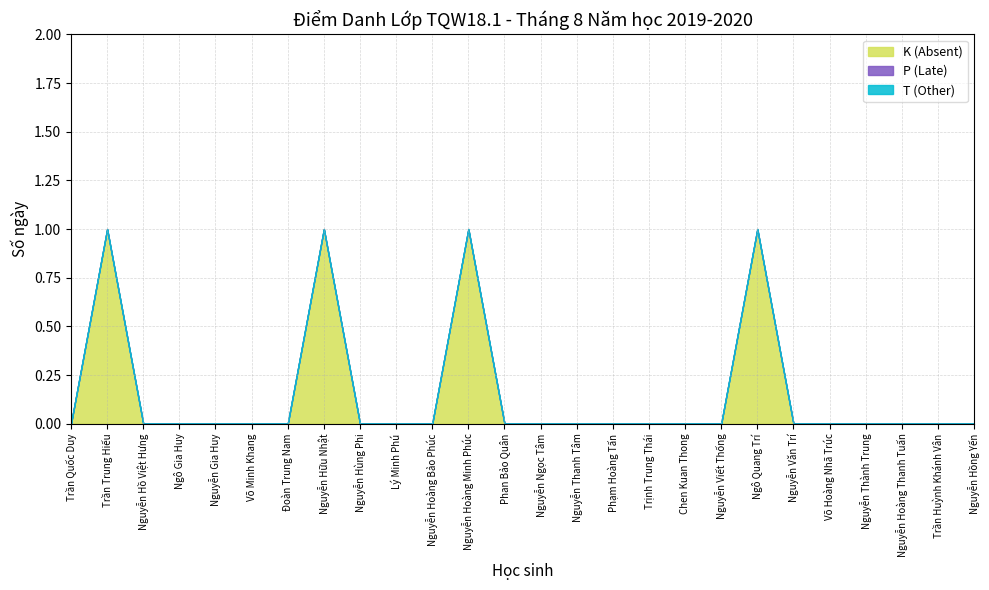

Reading left to right, extract all data points from this chart.

K (Absent): Trần Quốc Duy=0	Trần Trung Hiếu=1	Nguyễn Hồ Việt Hưng=0	Ngô Gia Huy=0	Nguyễn Gia Huy=0	Võ Minh Khang=0	Đoàn Trung Nam=0	Nguyễn Hữu Nhật=1	Nguyễn Hùng Phi=0	Lý Minh Phú=0	Nguyễn Hoàng Bảo Phúc=0	Nguyễn Hoàng Minh Phúc=1	Phan Bảo Quân=0	Nguyễn Ngọc Tâm=0	Nguyễn Thanh Tâm=0	Phạm Hoàng Tấn=0	Trịnh Trung Thái=0	Chen Kuan Thong=0	Nguyễn Viết Thống=0	Ngô Quang Trí=1	Nguyễn Văn Trí=0	Võ Hoàng Nhã Trúc=0	Nguyễn Thành Trung=0	Nguyễn Hoàng Thanh Tuấn=0	Trần Huỳnh Khánh Vân=0	Nguyễn Hồng Yến=0
P (Late): Trần Quốc Duy=0	Trần Trung Hiếu=0	Nguyễn Hồ Việt Hưng=0	Ngô Gia Huy=0	Nguyễn Gia Huy=0	Võ Minh Khang=0	Đoàn Trung Nam=0	Nguyễn Hữu Nhật=0	Nguyễn Hùng Phi=0	Lý Minh Phú=0	Nguyễn Hoàng Bảo Phúc=0	Nguyễn Hoàng Minh Phúc=0	Phan Bảo Quân=0	Nguyễn Ngọc Tâm=0	Nguyễn Thanh Tâm=0	Phạm Hoàng Tấn=0	Trịnh Trung Thái=0	Chen Kuan Thong=0	Nguyễn Viết Thống=0	Ngô Quang Trí=0	Nguyễn Văn Trí=0	Võ Hoàng Nhã Trúc=0	Nguyễn Thành Trung=0	Nguyễn Hoàng Thanh Tuấn=0	Trần Huỳnh Khánh Vân=0	Nguyễn Hồng Yến=0
T (Other): Trần Quốc Duy=0	Trần Trung Hiếu=0	Nguyễn Hồ Việt Hưng=0	Ngô Gia Huy=0	Nguyễn Gia Huy=0	Võ Minh Khang=0	Đoàn Trung Nam=0	Nguyễn Hữu Nhật=0	Nguyễn Hùng Phi=0	Lý Minh Phú=0	Nguyễn Hoàng Bảo Phúc=0	Nguyễn Hoàng Minh Phúc=0	Phan Bảo Quân=0	Nguyễn Ngọc Tâm=0	Nguyễn Thanh Tâm=0	Phạm Hoàng Tấn=0	Trịnh Trung Thái=0	Chen Kuan Thong=0	Nguyễn Viết Thống=0	Ngô Quang Trí=0	Nguyễn Văn Trí=0	Võ Hoàng Nhã Trúc=0	Nguyễn Thành Trung=0	Nguyễn Hoàng Thanh Tuấn=0	Trần Huỳnh Khánh Vân=0	Nguyễn Hồng Yến=0